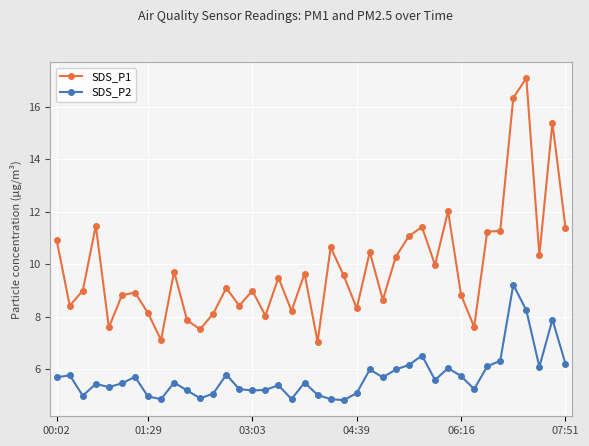

True or false: SDS_P2 has more than 2 interior local peaks.

True